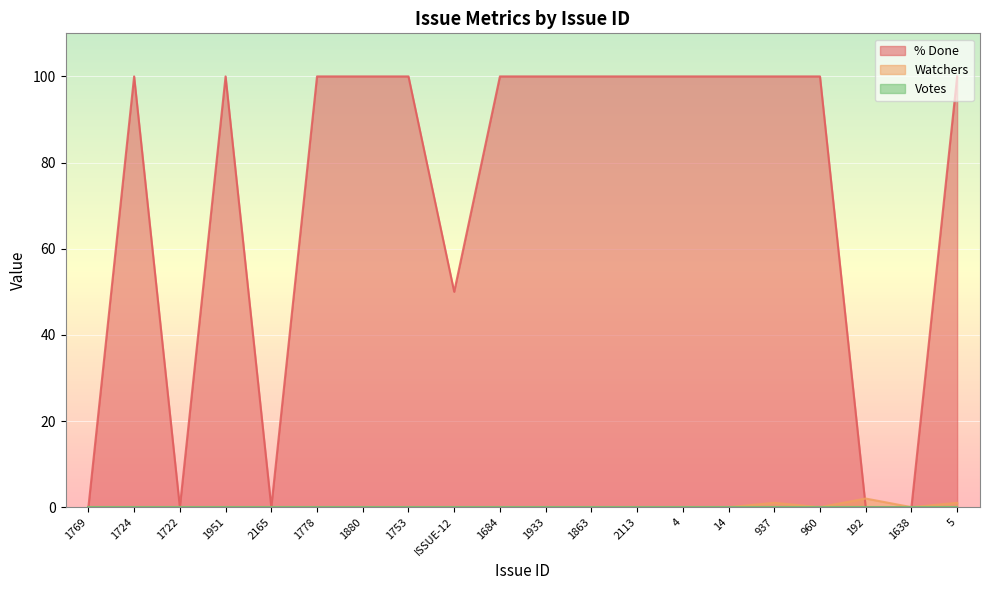

Reading left to right, transcribe all the data shown in this chart.

% Done: 0	100	0	100	0	100	100	100	50	100	100	100	100	100	100	100	100	0	0	100
Watchers: 0	0	0	0	0	0	0	0	0	0	0	0	0	0	0	1	0	2	0	1